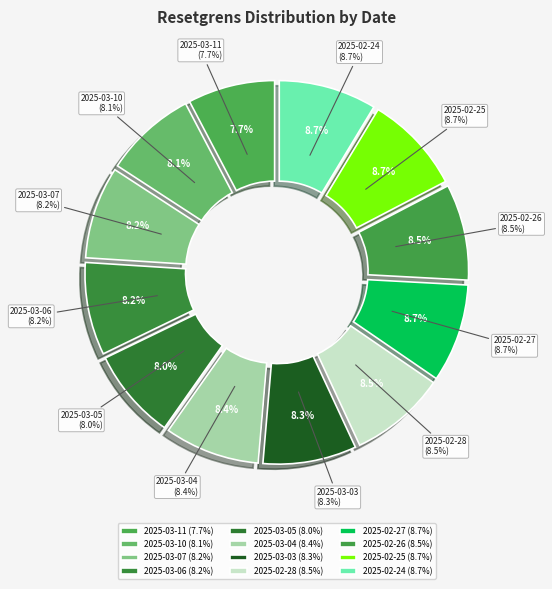

Does any single category account for the majority?

No